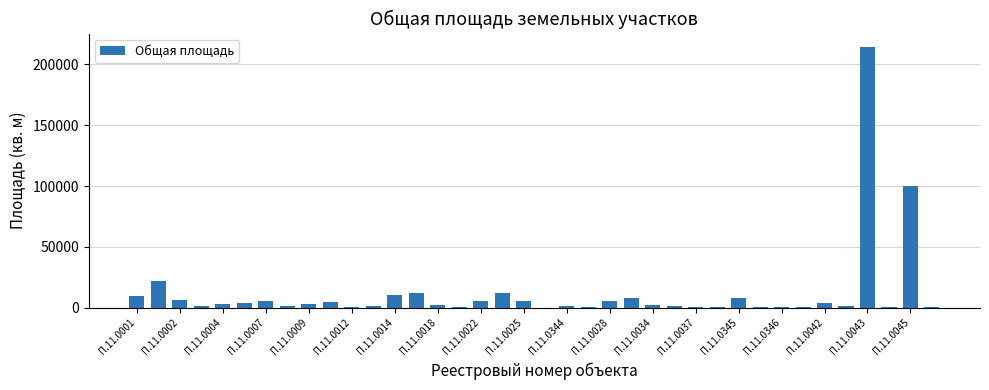

What is the greatest value displayed?

214536